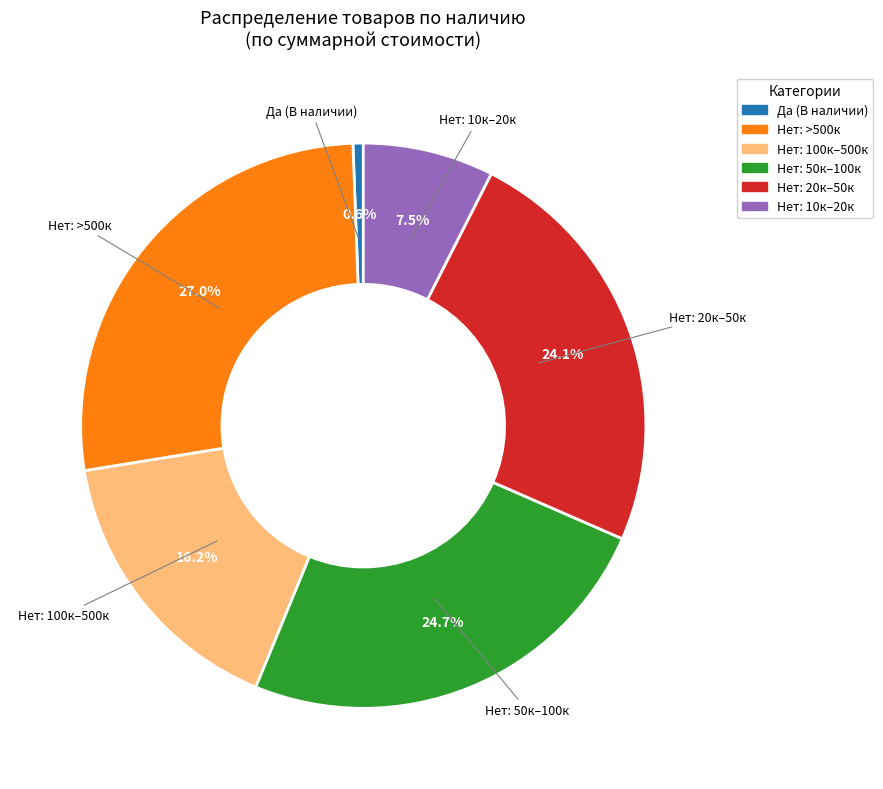

What is the smallest slice in the pie chart?

Да (В наличии)